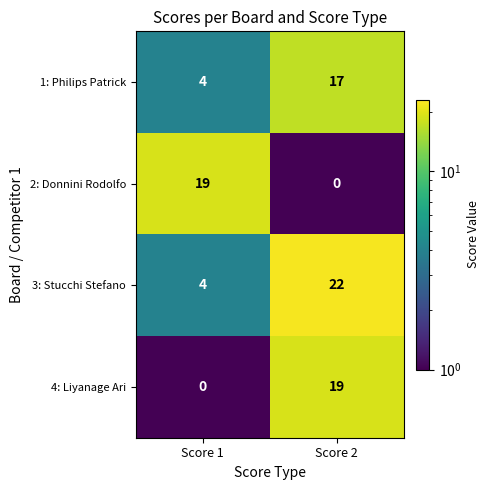

Reading left to right, transcribe all the data shown in this chart.

1: Philips Patrick: 4	17
2: Donnini Rodolfo: 19	0
3: Stucchi Stefano: 4	22
4: Liyanage Ari: 0	19